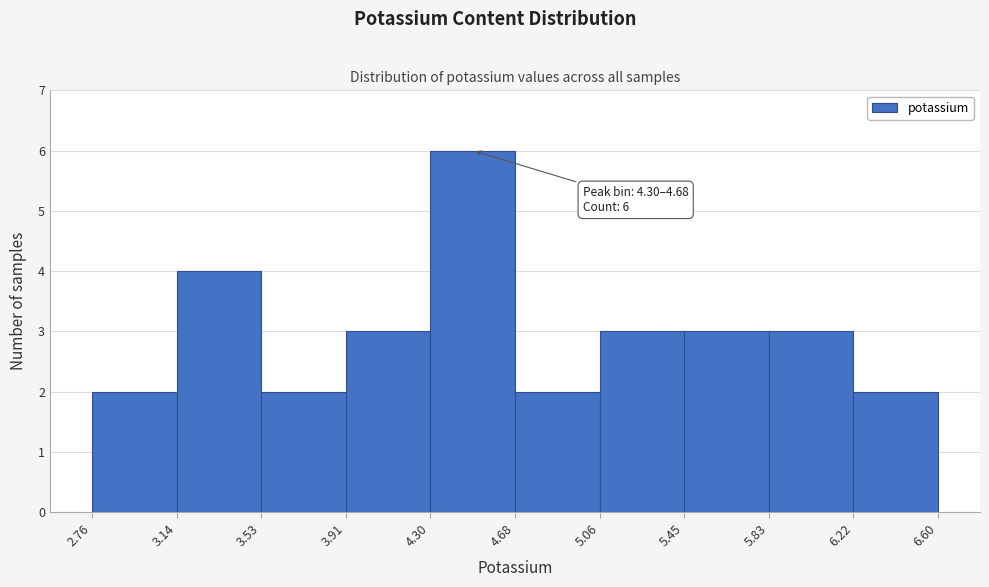

Which range on the x-axis has the tallest bar?

4.30 to 4.68